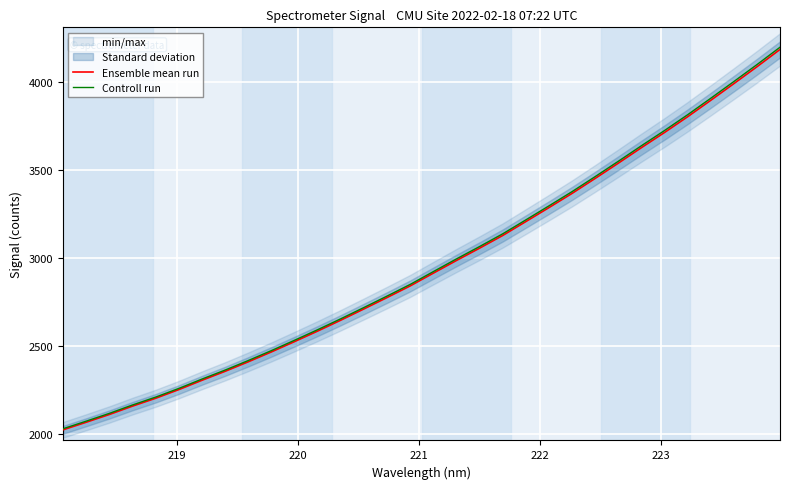

Reading left to right, list all the values displayed in this chart.

Ensemble mean run: 2025.4	2068.2	2112.3	2159.7	2204.3	2253.5	2306.3	2357.2	2411.2	2467.3	2525.9	2585.6	2647.4	2711.2	2775.9	2841.8	2914.2	2986.1	3056.0	3127.9	3206.8	3286.1	3366.7	3451.6	3538.2	3626.1	3712.3	3801.5	3894.6	3989.2	4085.1	4183.5
Controll run: 2031.5	2074.4	2118.6	2166.2	2210.9	2260.2	2313.2	2364.3	2418.4	2474.7	2533.4	2593.4	2655.4	2719.4	2784.2	2850.3	2923.0	2995.0	3065.2	3137.3	3216.4	3295.9	3376.8	3462.0	3548.8	3637.0	3723.4	3812.9	3906.3	4001.2	4097.3	4196.0